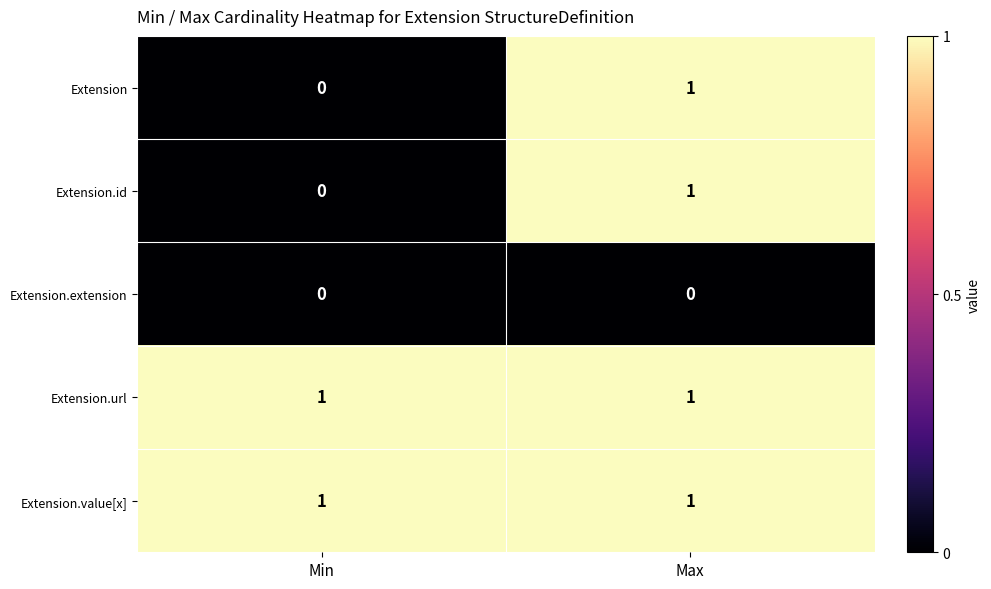

Reading left to right, transcribe all the data shown in this chart.

Extension: Min=0	Max=1
Extension.id: Min=0	Max=1
Extension.extension: Min=0	Max=0
Extension.url: Min=1	Max=1
Extension.value[x]: Min=1	Max=1